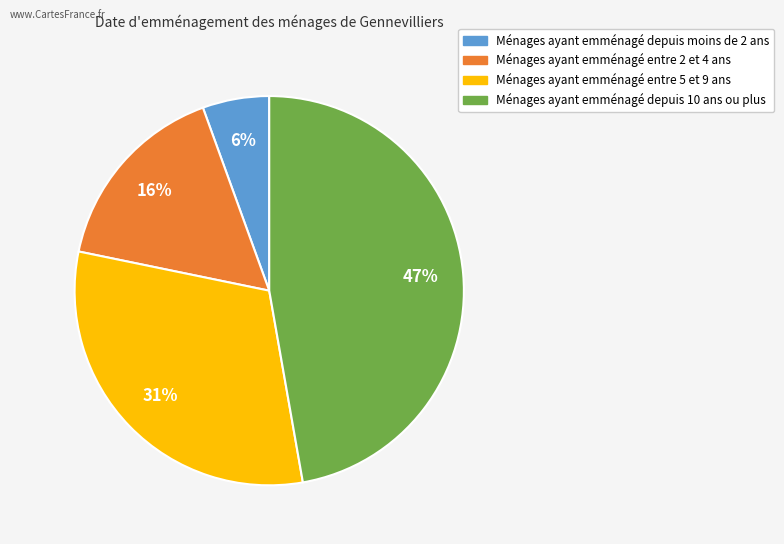

Is there any slice that represents more than half of the pie?

No